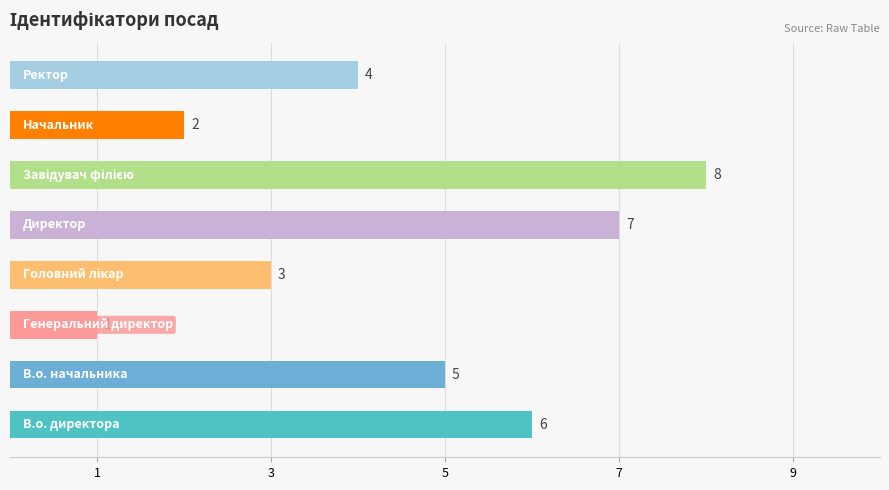

What is the difference between the maximum and minimum values?

7